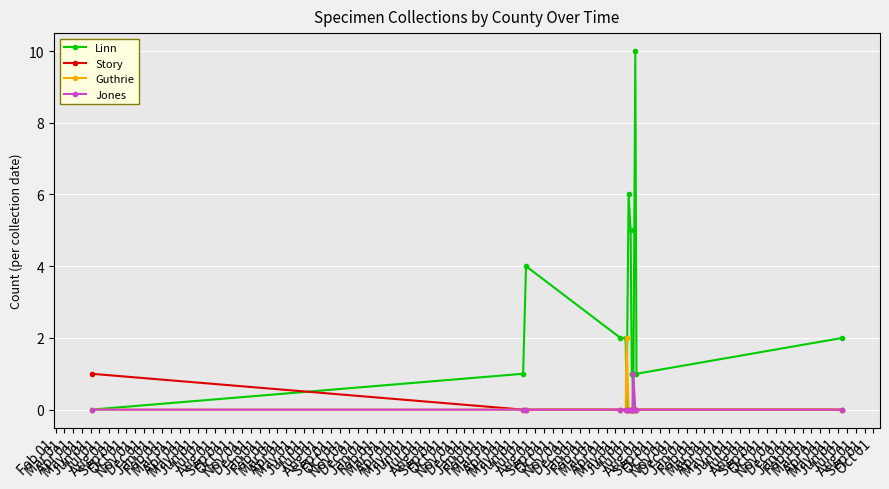

Which series has the largest range (max minus min)?

Linn